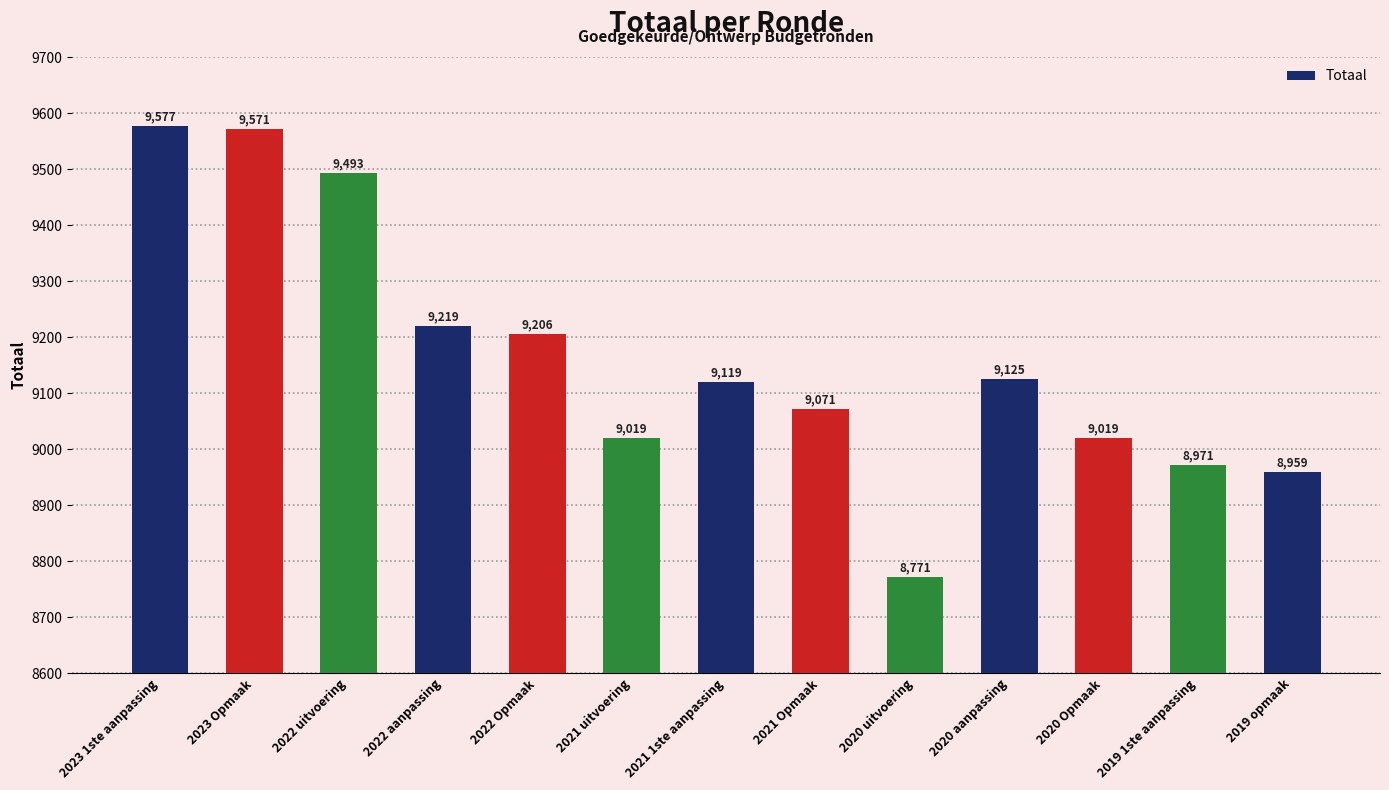

At which label is the value closest to 9174?

2022 Opmaak